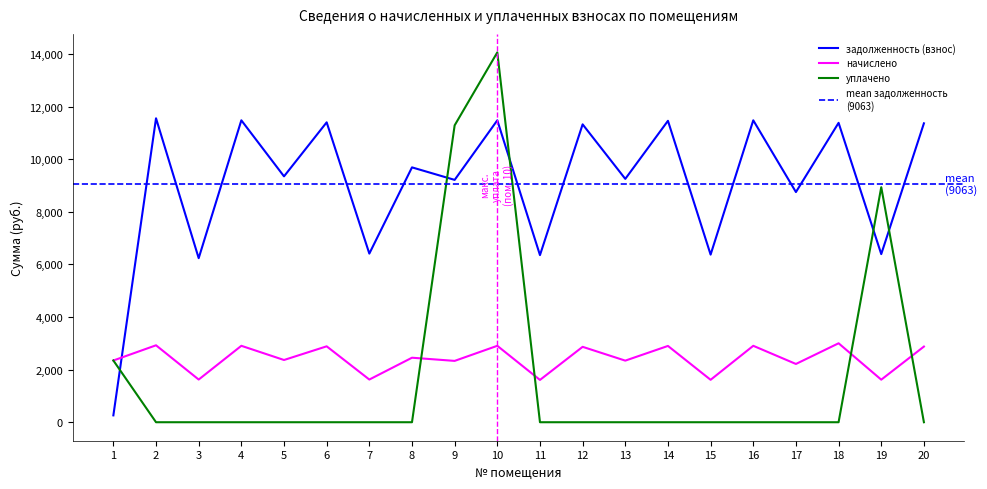

Rank the categories by задолженность (взнос) value from lowest to highest.

1, 3, 11, 15, 19, 7, 17, 9, 13, 5, 8, 12, 20, 18, 6, 14, 4, 10, 16, 2